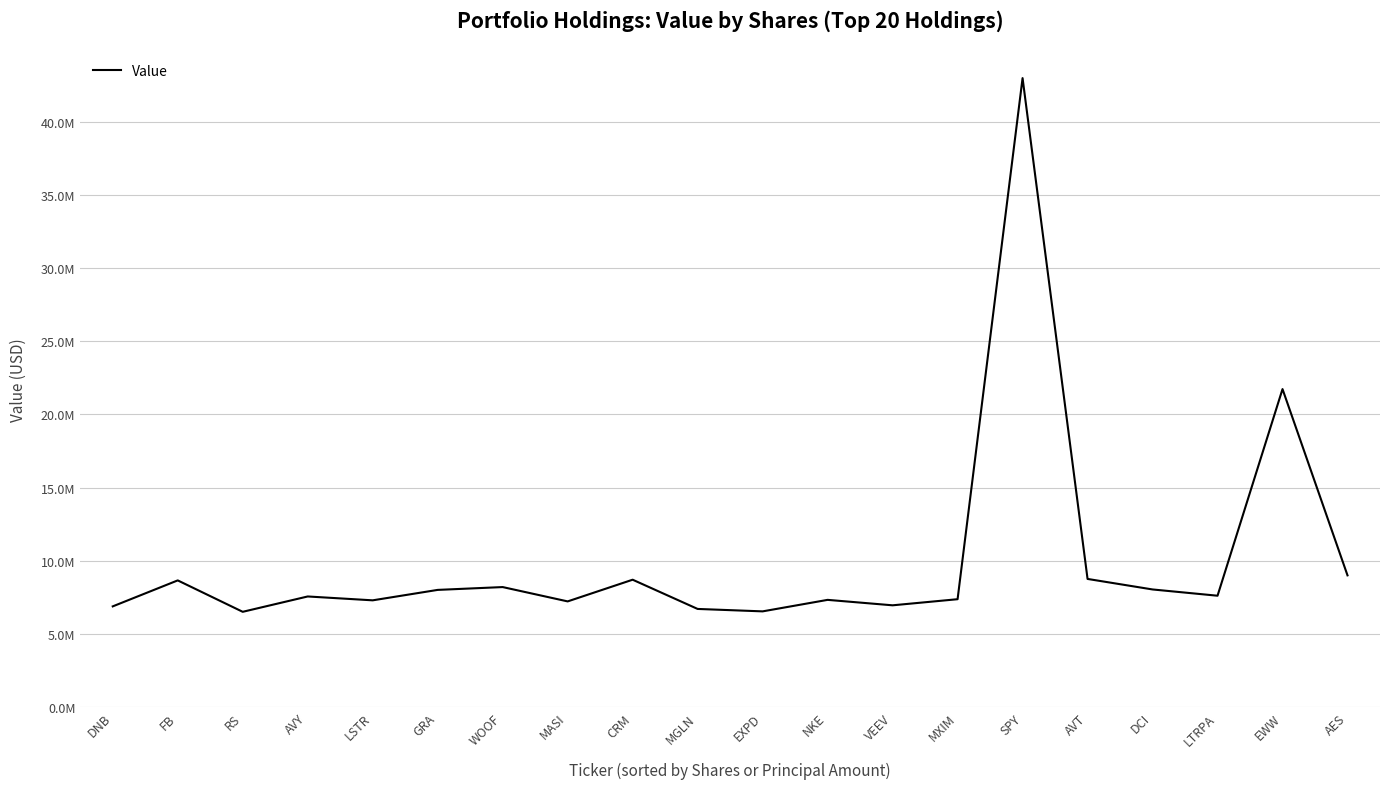

Is it true that the value at EXPD is 6549000?

True